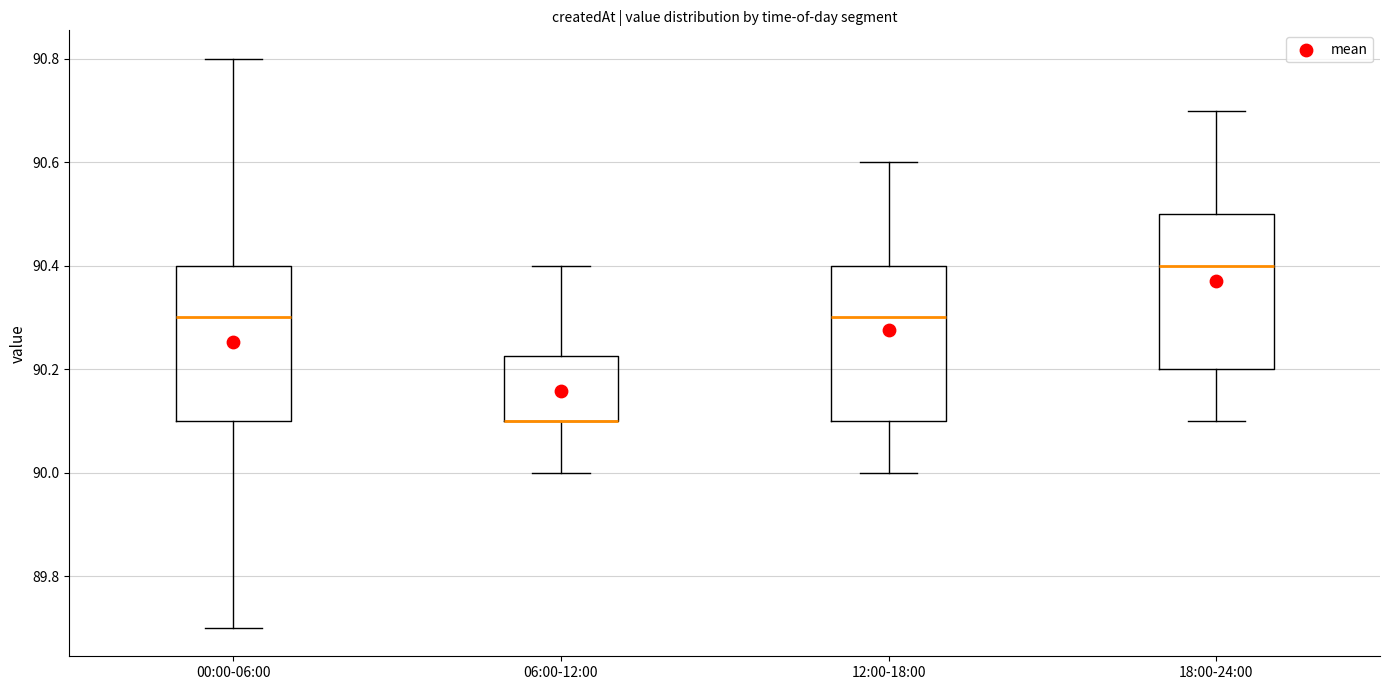

Reading left to right, transcribe this box plot: for each box, give where its median line is, the range the box spans, and where its two whiskers end, as read against the y-axis. The values are not printed on the chart, so give them approximately, as read against the axis.

00:00-06:00: median 90.30, box 90.10 to 90.40, whiskers 89.70 to 90.80
06:00-12:00: median 90.10 (drawn on the box's lower edge), box 90.10 to 90.22, whiskers 90.00 to 90.40
12:00-18:00: median 90.30, box 90.10 to 90.40, whiskers 90.00 to 90.60
18:00-24:00: median 90.40, box 90.20 to 90.50, whiskers 90.10 to 90.70